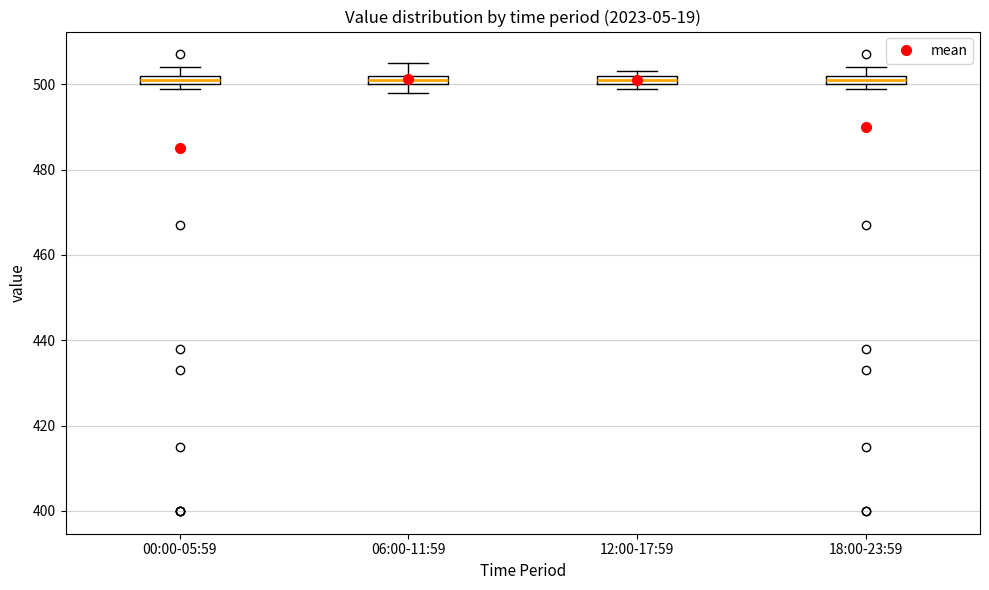

Where is the upper edge of the box for 18:00-23:59 on the y-axis? The values are not printed on the chart, so give them approximately, as read against the axis.

502